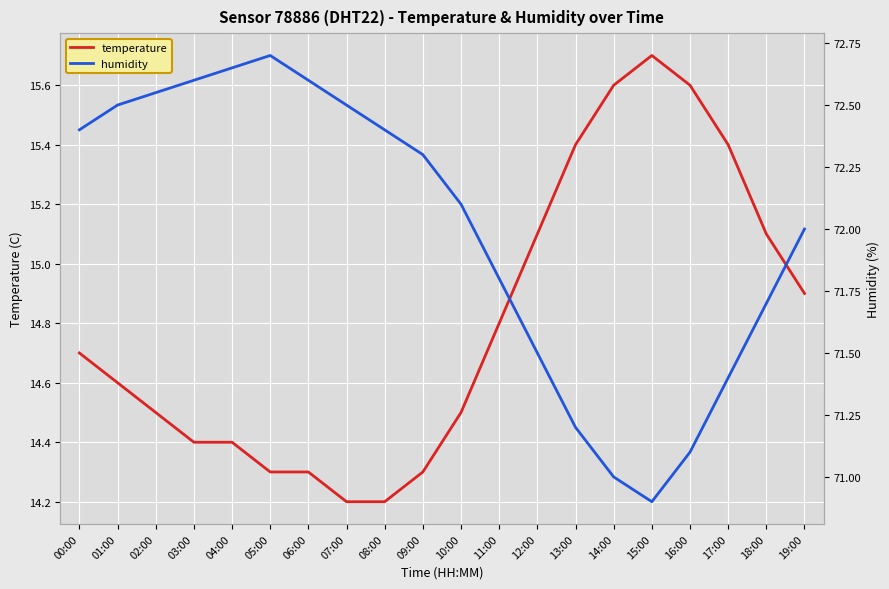

At which category does the chart reach its peak across all series?

05:00